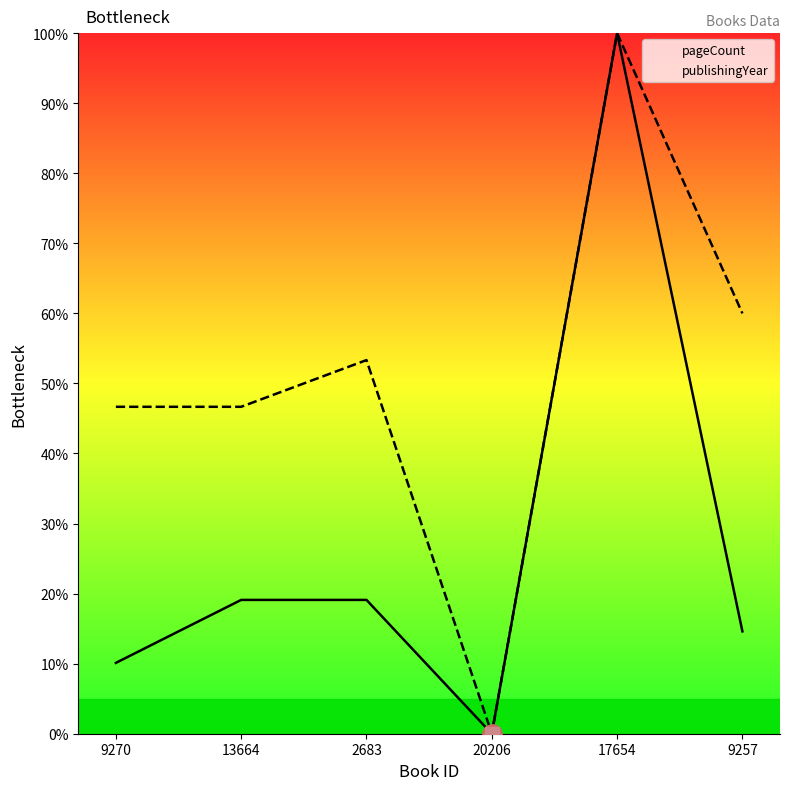

The publishingYear series shows 170.1 at 17654. True or false?

False